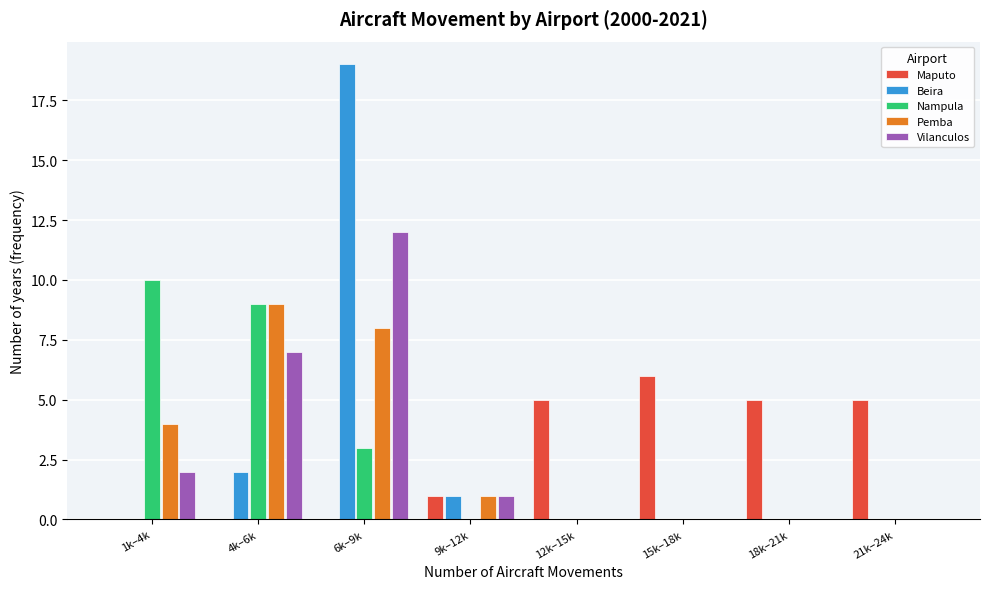

What is the total value across all series at 21k–24k?

5